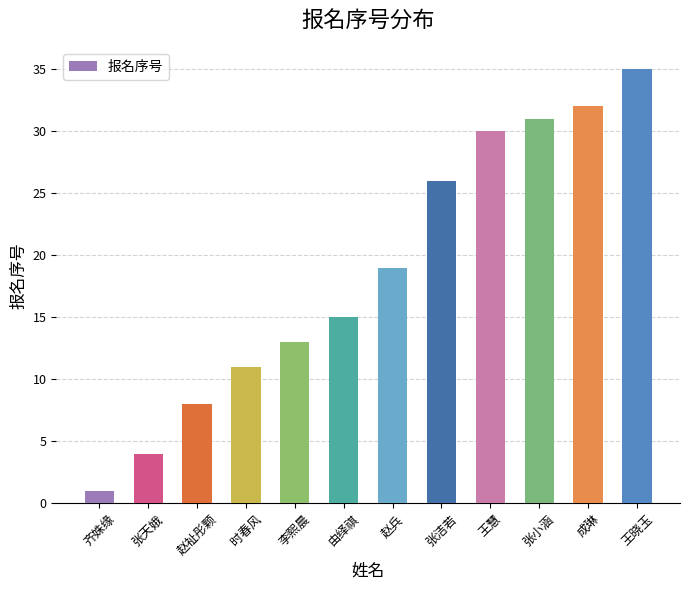

Which has a higher value, 成琳 or 张天娥?

成琳